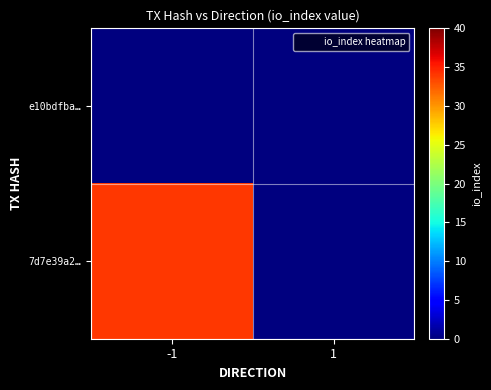

What is the total value across all series at -1?

34